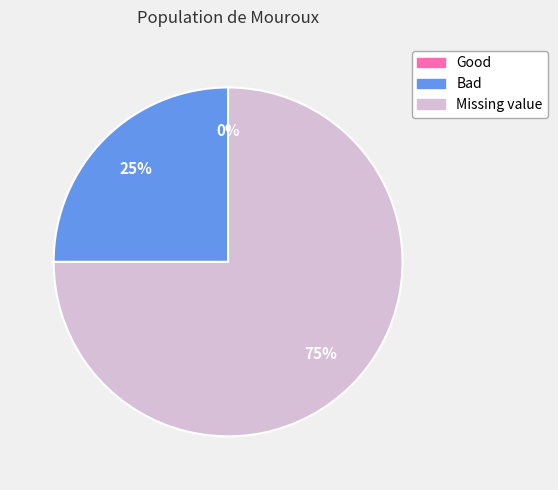

True or false: Missing value accounts for 75% of the total.

True